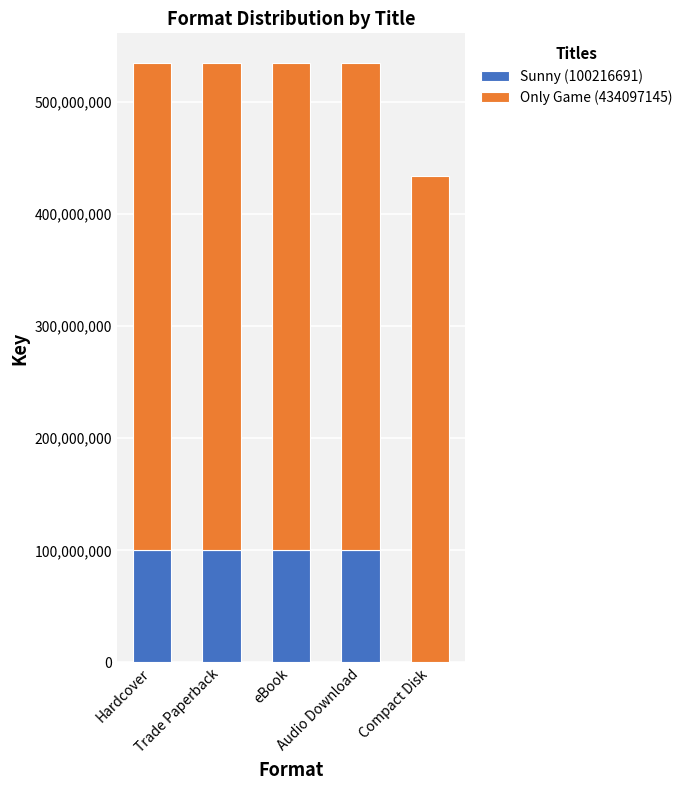

What are all the series names shown in the legend?

Sunny (100216691), Only Game (434097145)